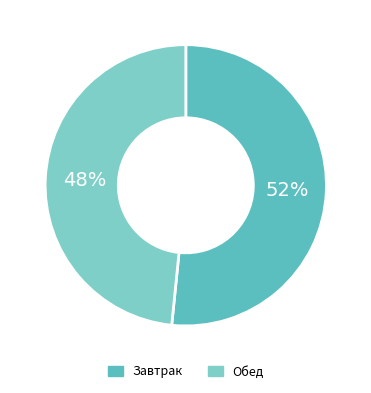

To the nearest percent, what is the average slice percentage?

50%